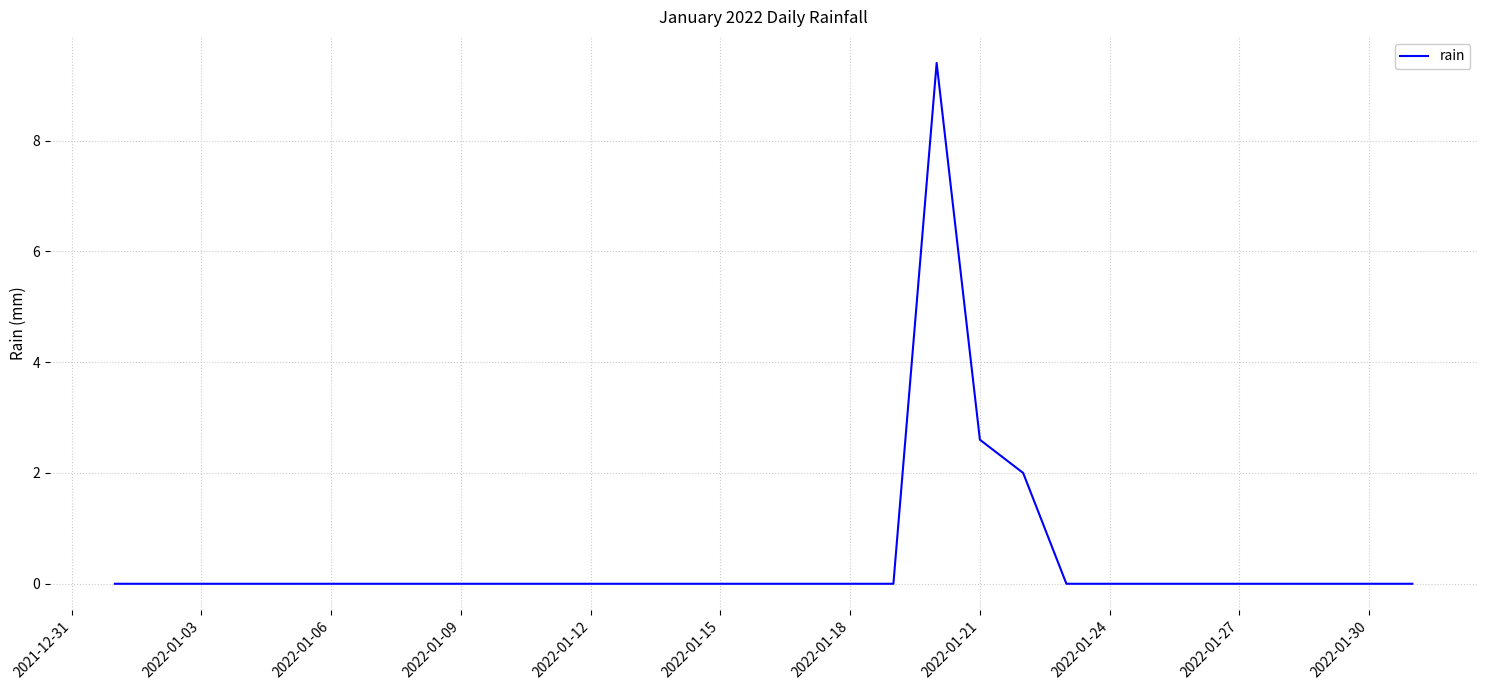

What is the difference between the maximum and second lowest values?

9.4